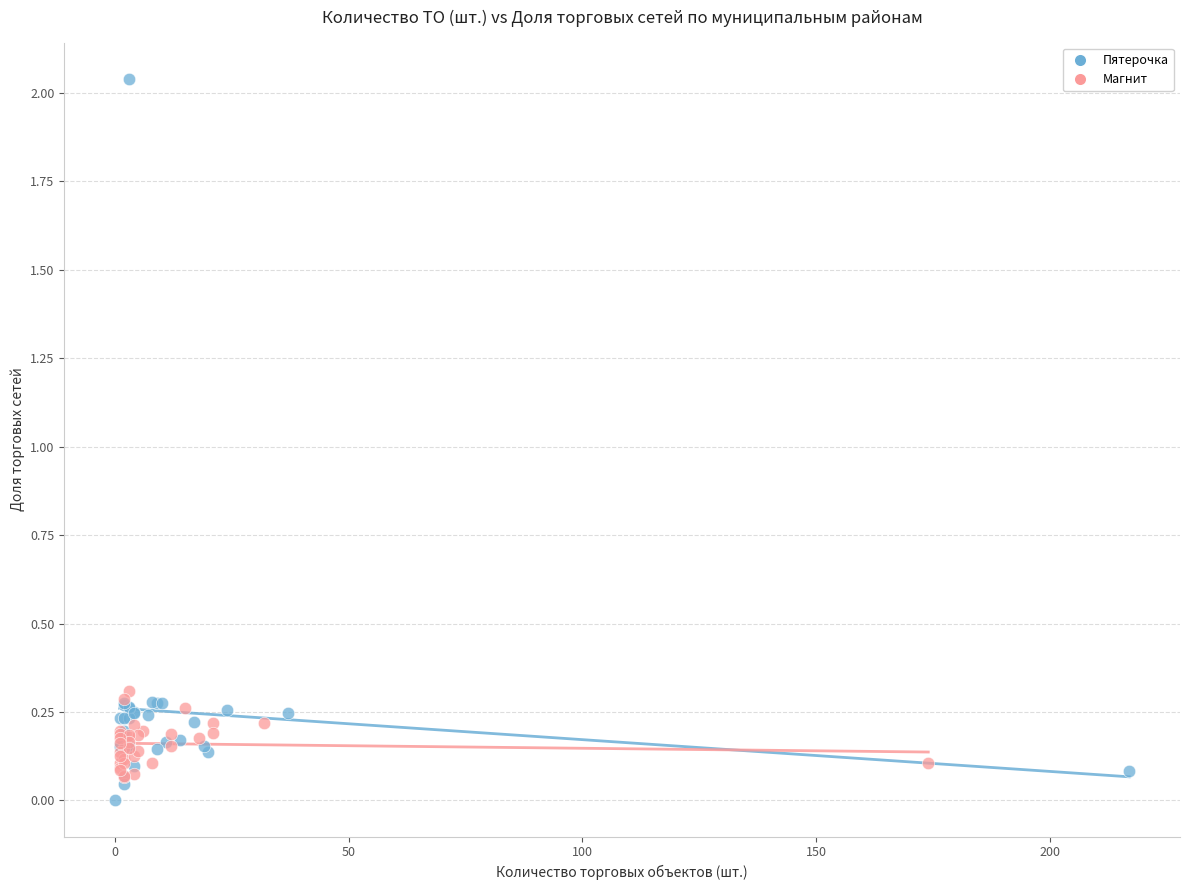

Which series reaches the maximum Y coordinate?

Пятерочка